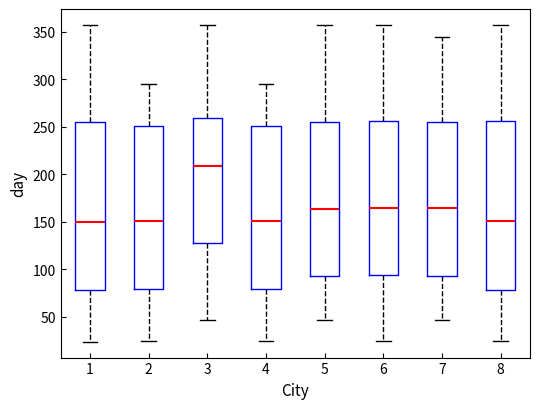

Which box has the highest median line?

3